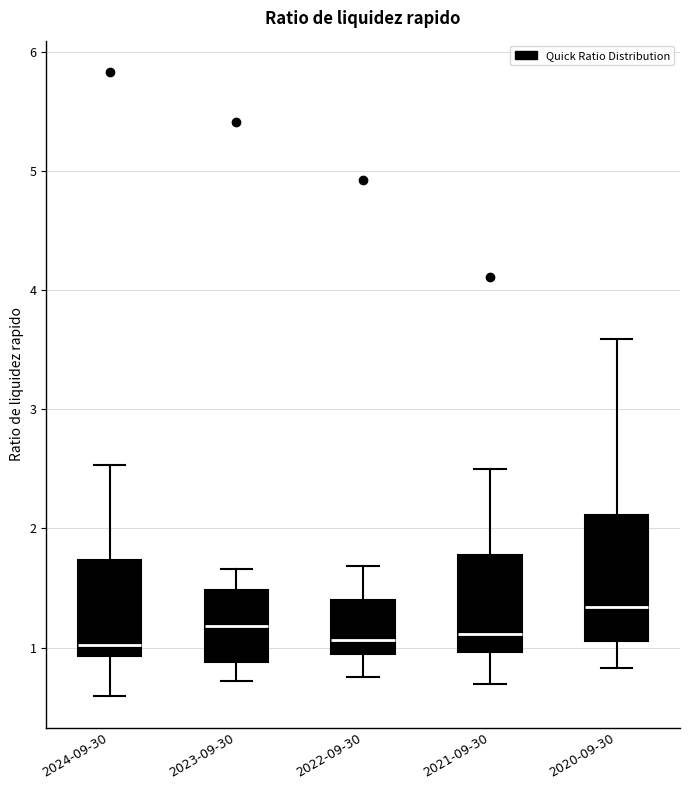

Comparing the boxes themselves (not the whiskers), which one is the tallest?

2020-09-30